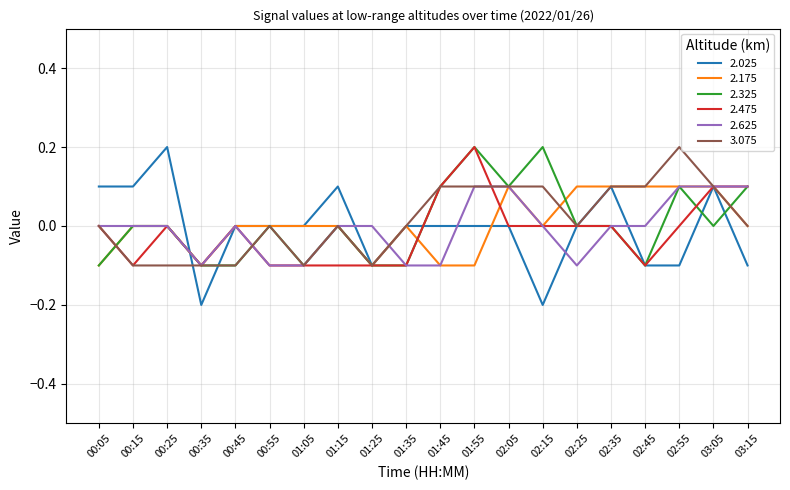

What is the difference between the 2.025 values at 01:55 and 00:35?

0.2